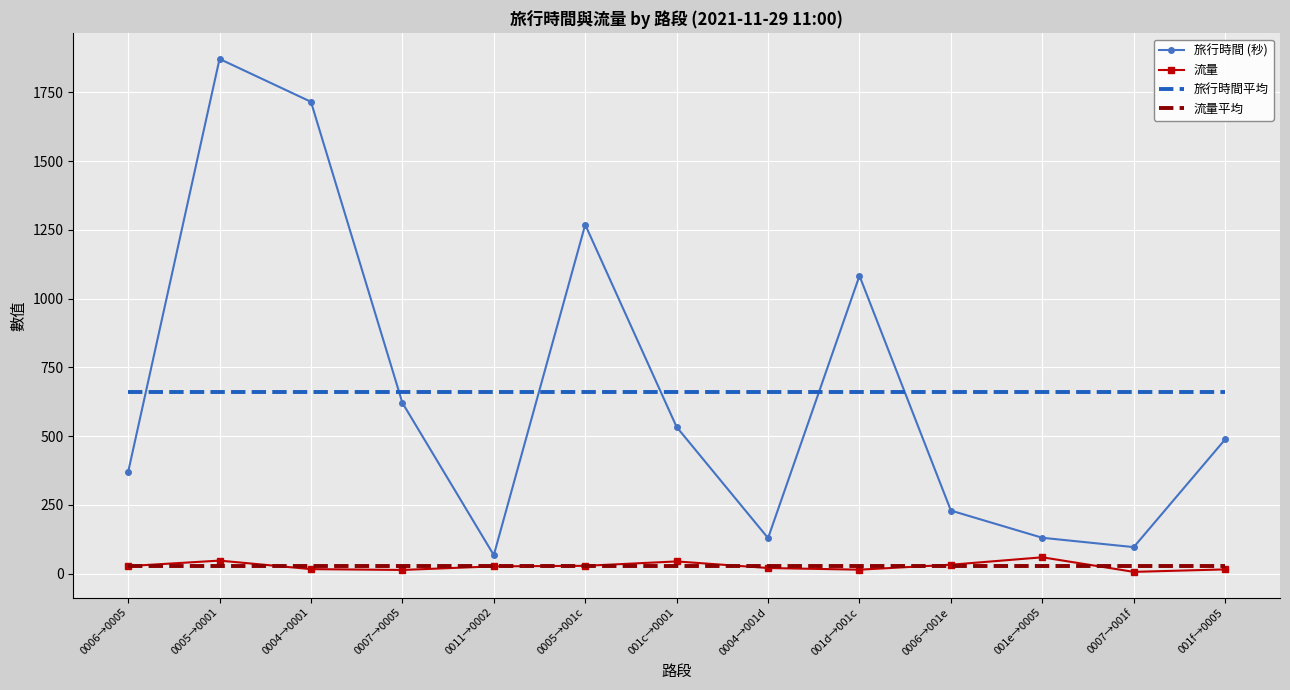

Which series has the largest range (max minus min)?

旅行時間 (秒)